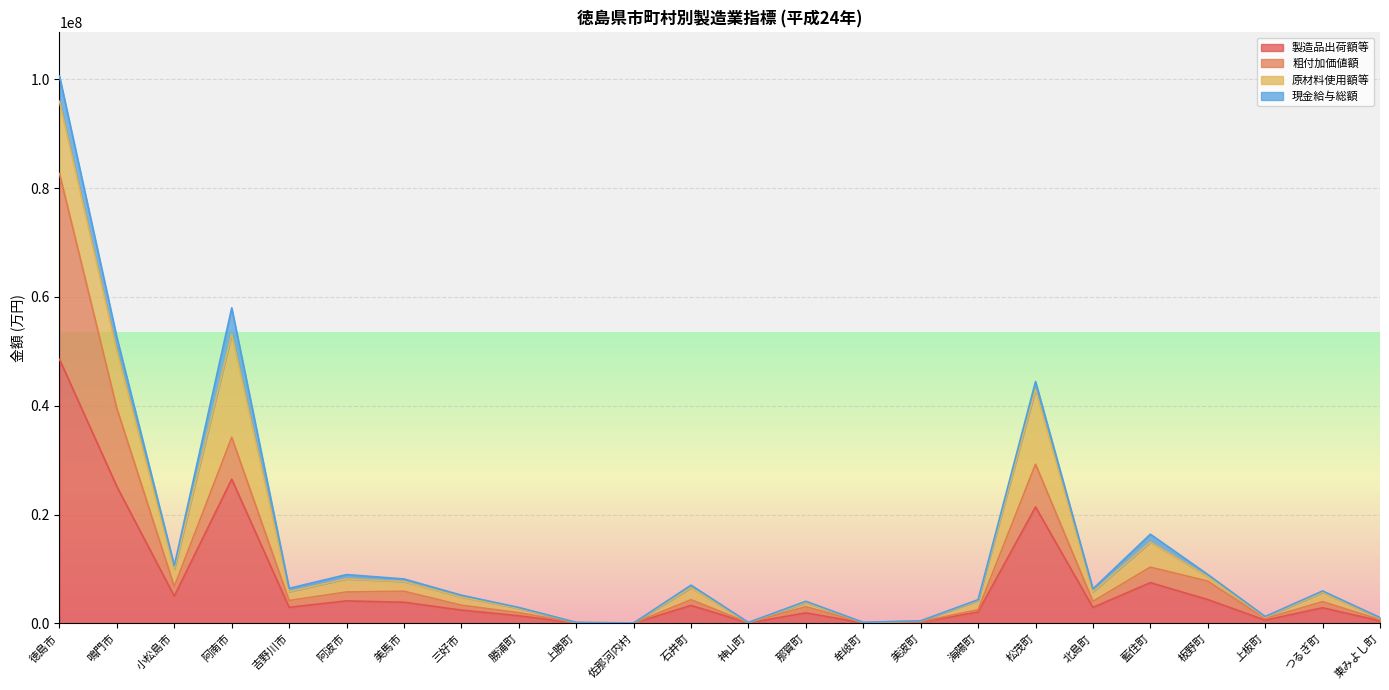

At which category is the sum across all series the highest?

徳島市